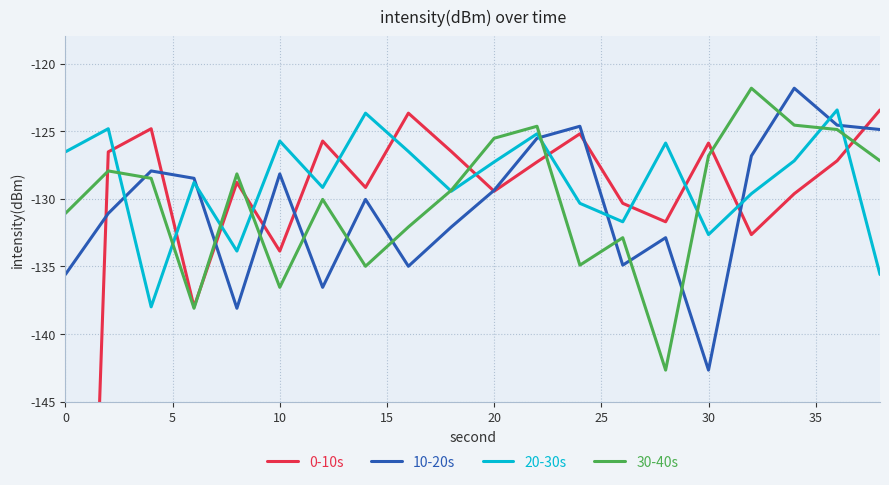

How many values in the 0-10s series are below -127?

12